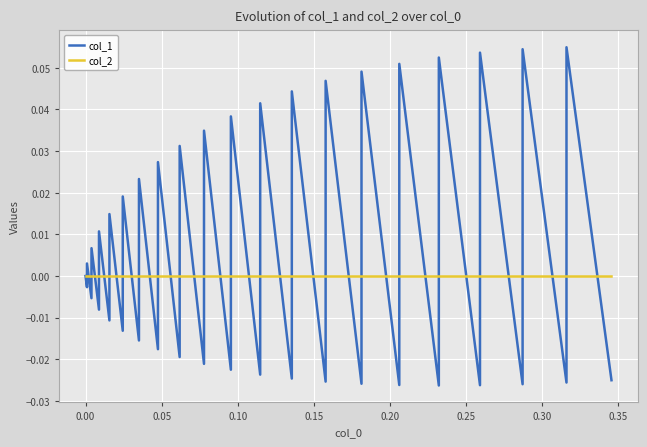

What is the sum of all col_1 values?

0.3